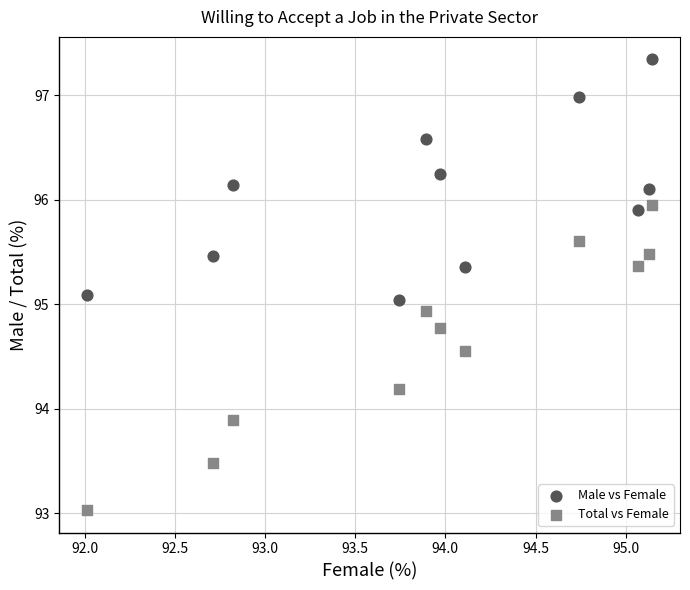

Which series contains the lowest Y value?

Total vs Female